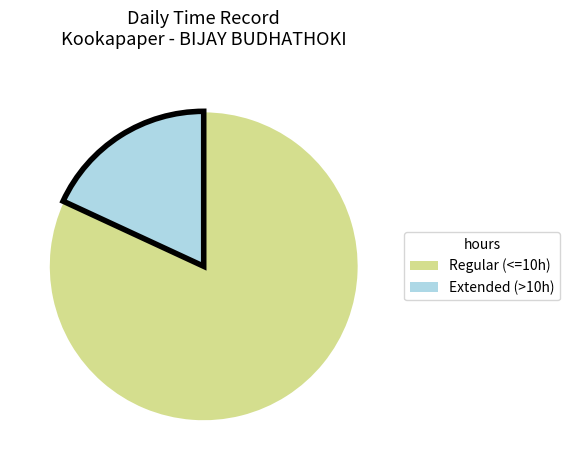

Is there a majority slice in this chart?

Yes